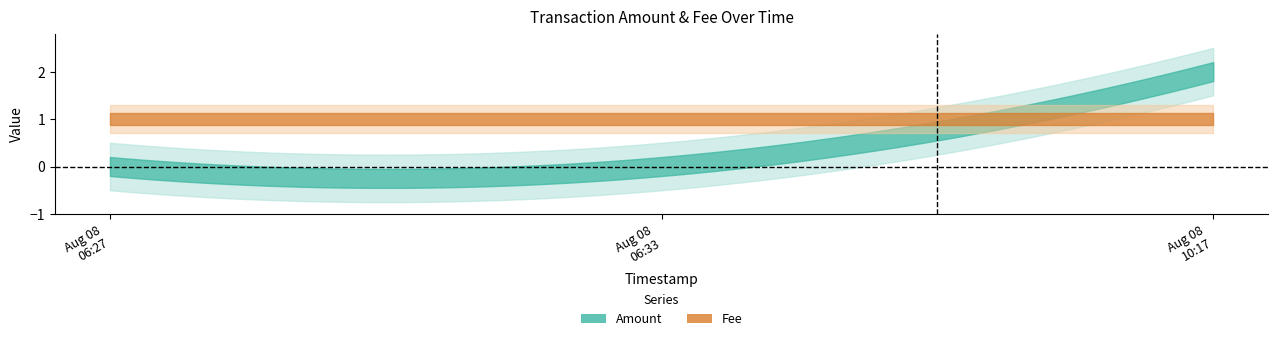

What is the sum of all Fee values?

3